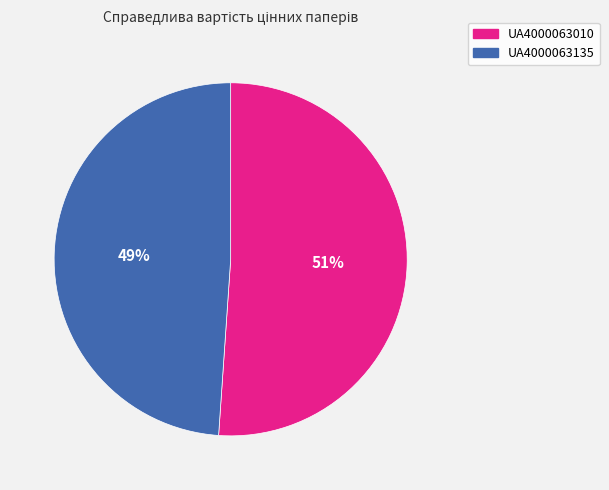

Is there a majority slice in this chart?

Yes